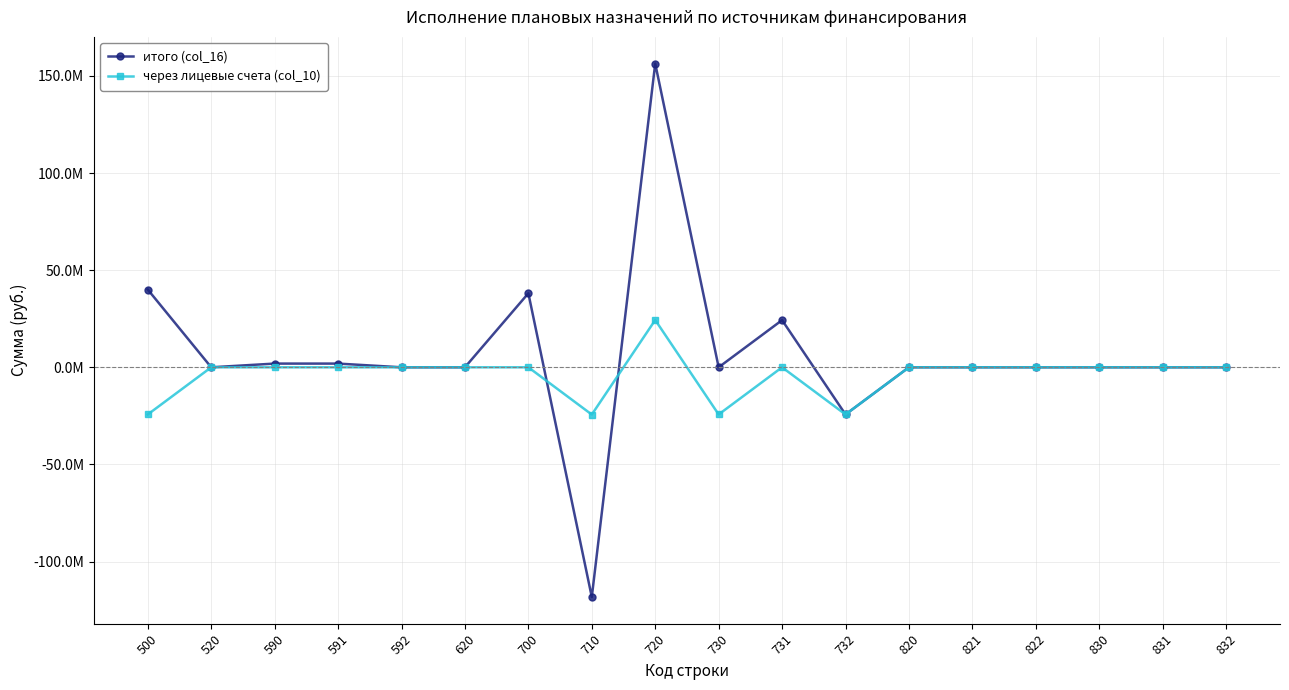

Which label corresponds to the smallest value in the chart?

710